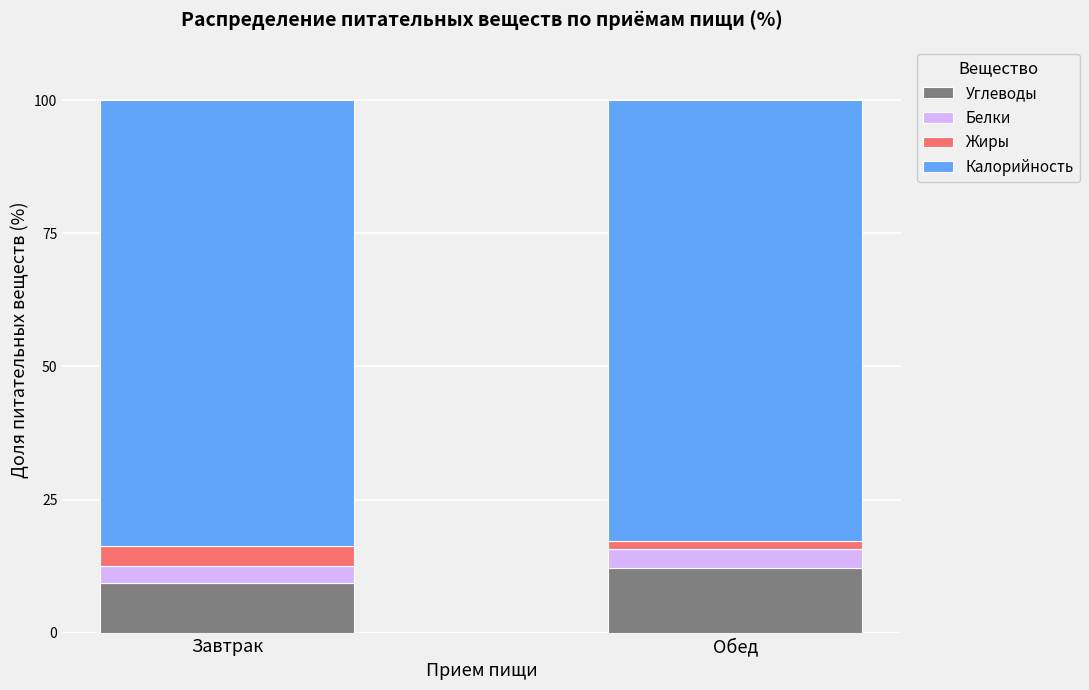

How many data points does each series have?

2